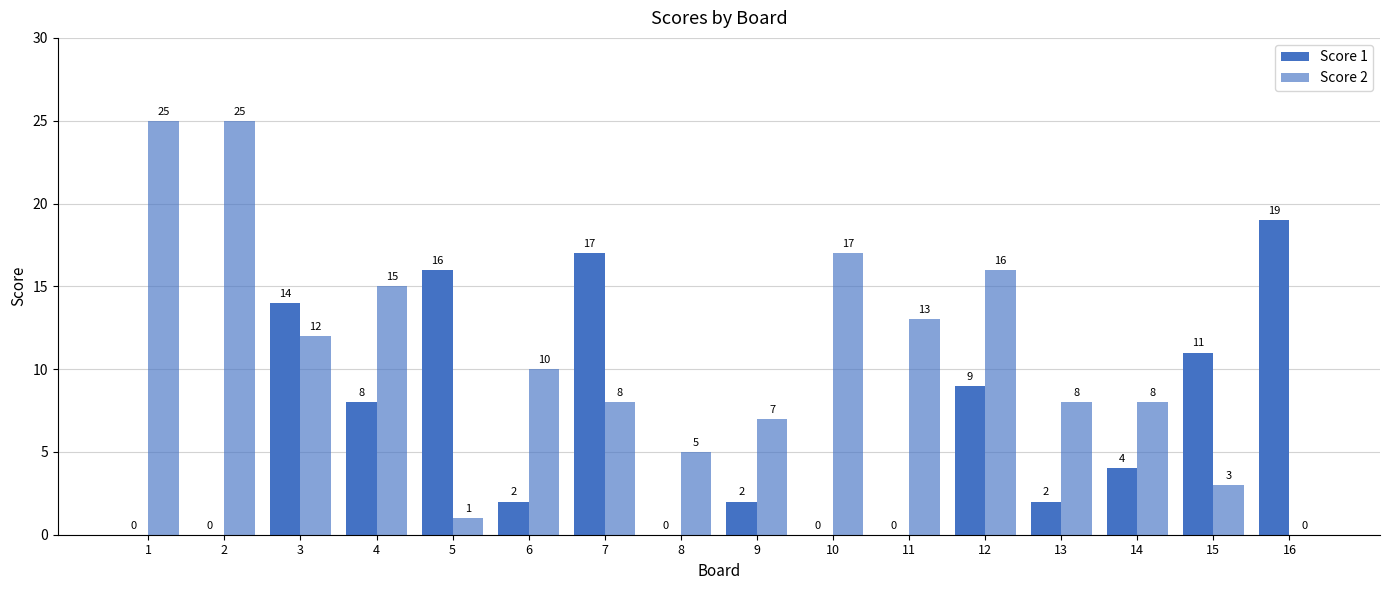

The value of Score 1 at 4 is 8. True or false?

True